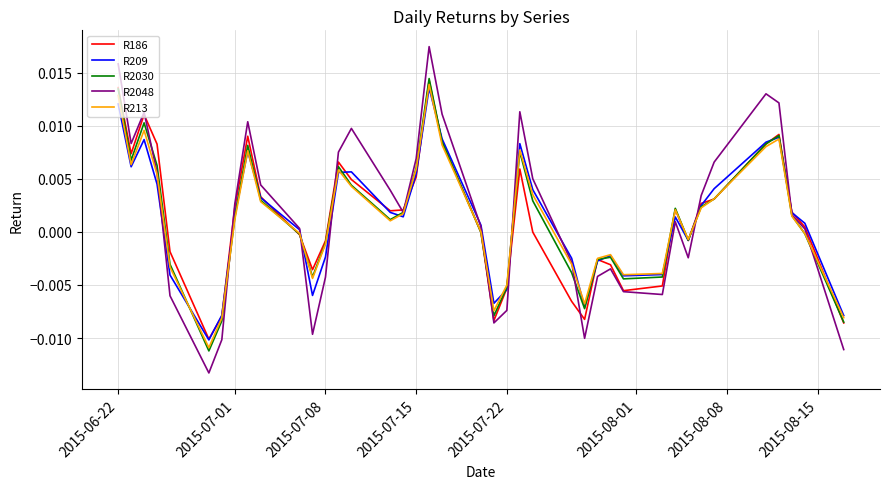

Which series has the largest range (max minus min)?

R2048